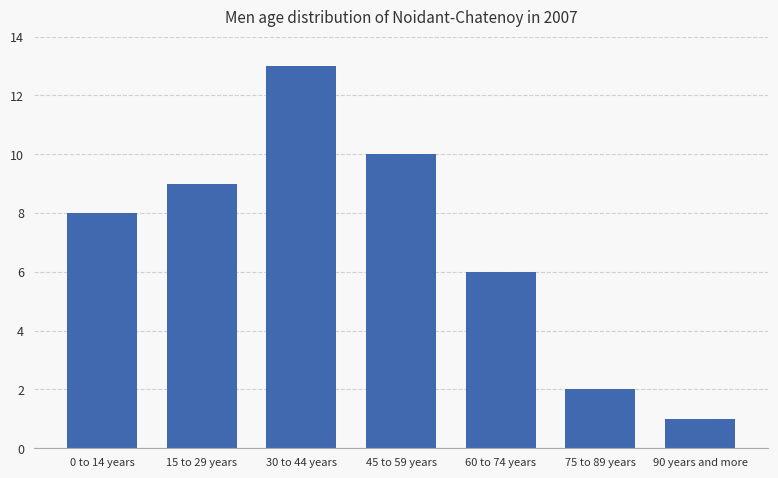

How many bars are there in total?

7